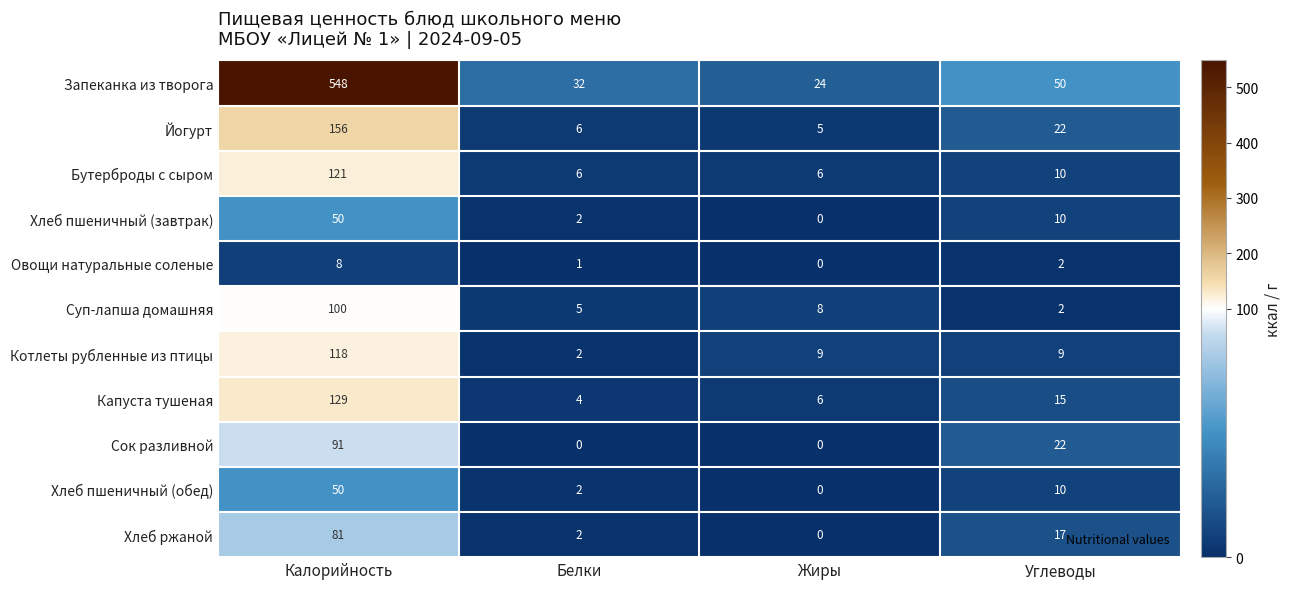

At how many categories does at least one series exceed 53?

1